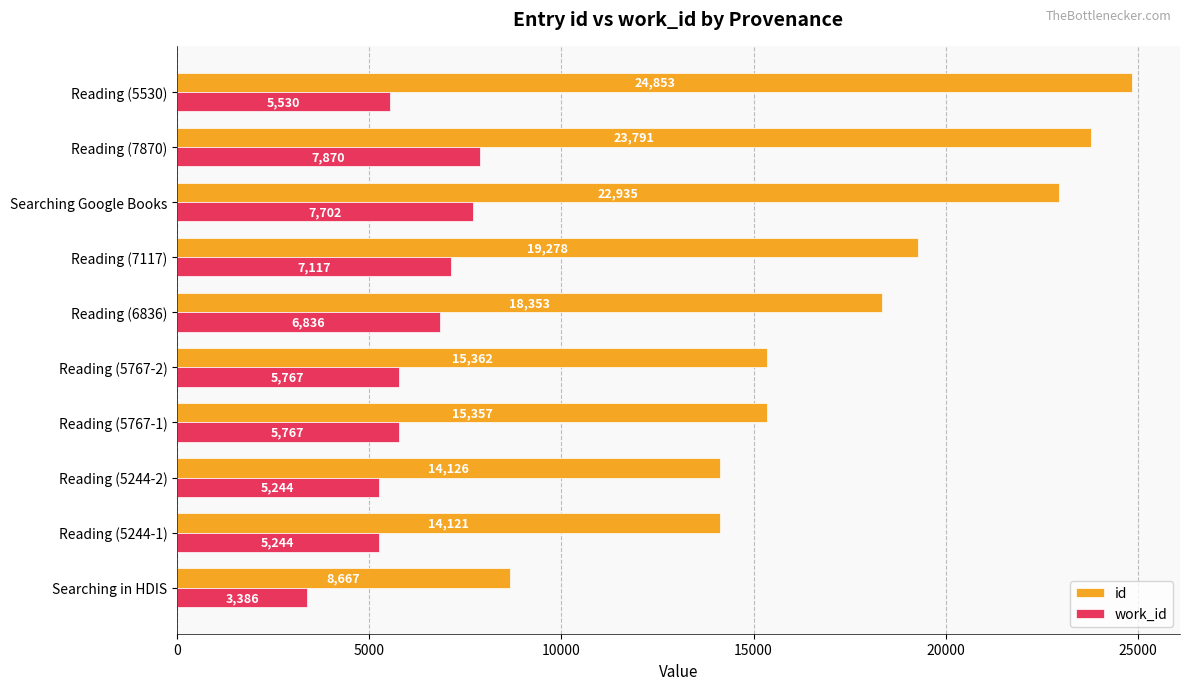

Which series has the largest range (max minus min)?

id